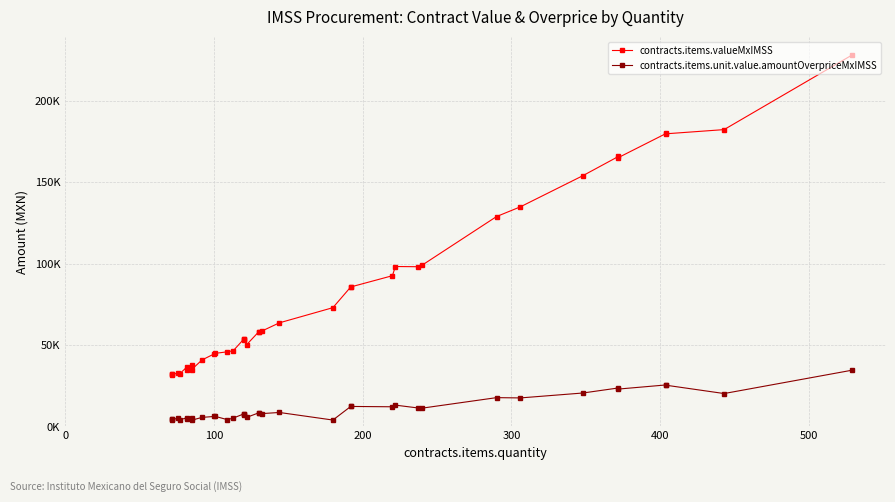

What is the sum of all contracts.items.valueMxIMSS values?

3128535.5